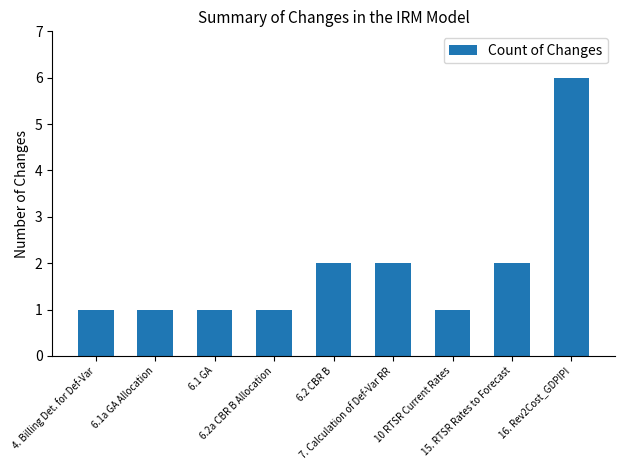

What position from the right is 10 RTSR Current Rates?

3